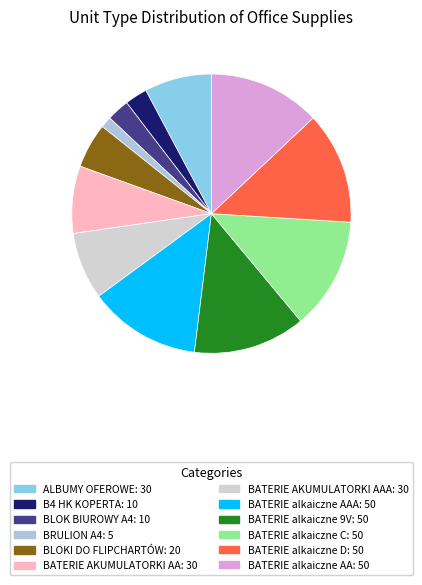

Is there any slice that represents more than half of the pie?

No